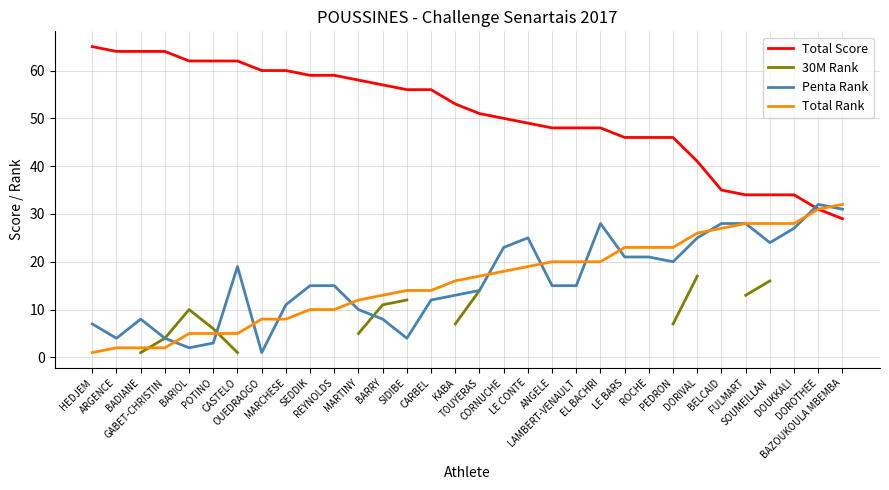

At which label is Total Score closest to 47?

ANGELE